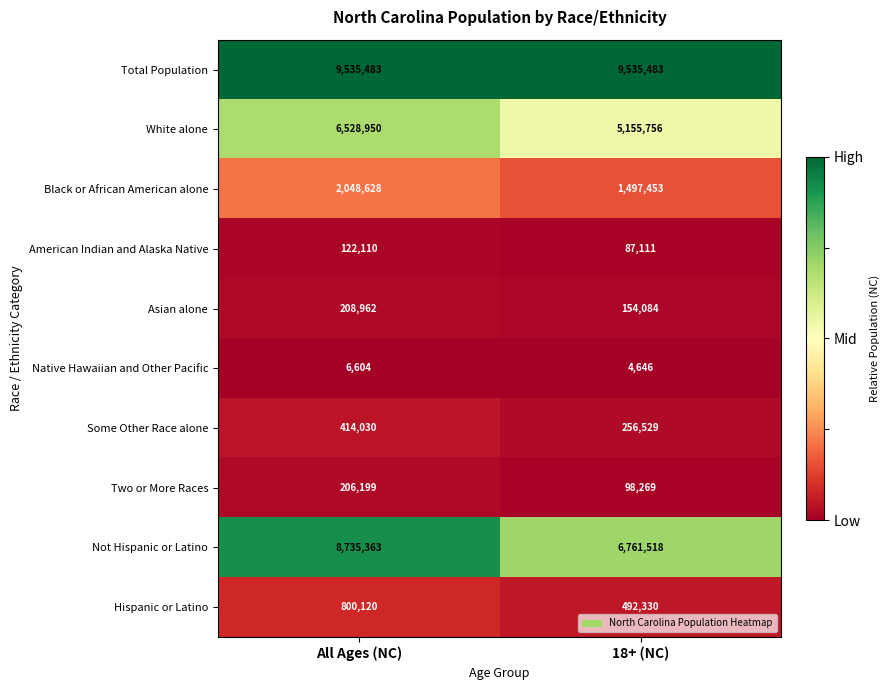

Which series changed the most between All Ages (NC) and 18+ (NC)?

Not Hispanic or Latino